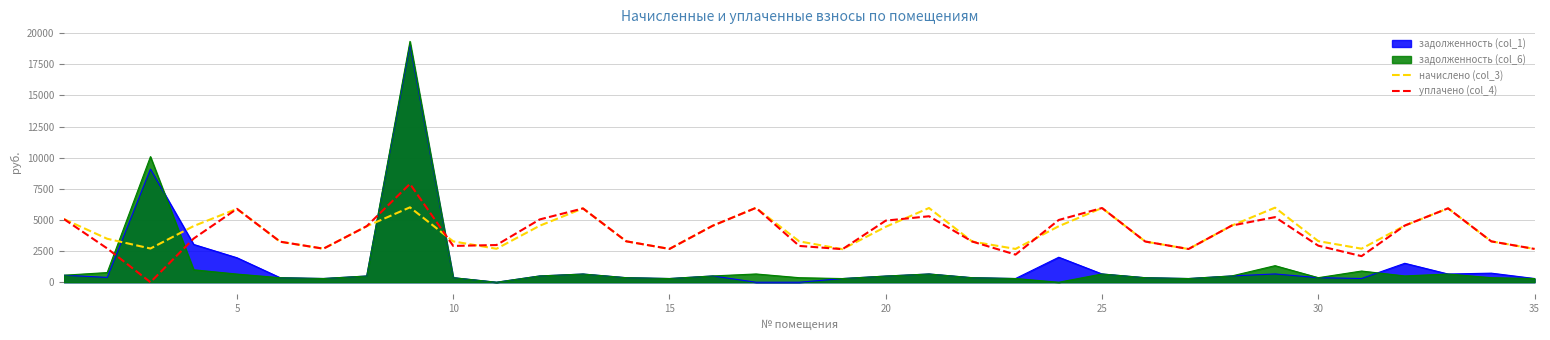

What is the greatest value displayed?

19346.7